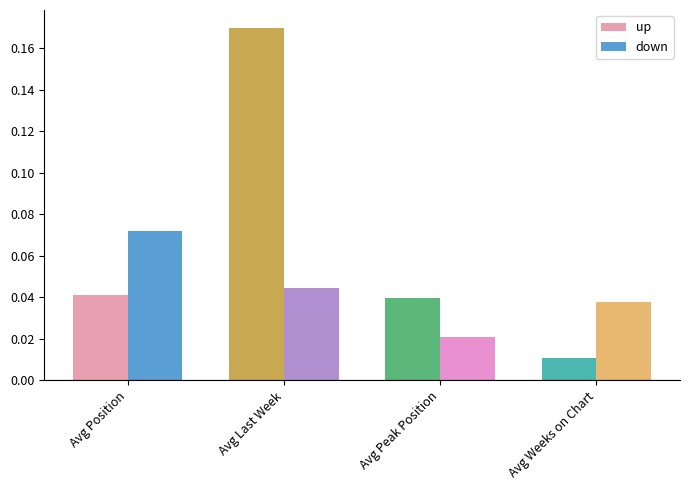

What position from the right is Avg Last Week?

3